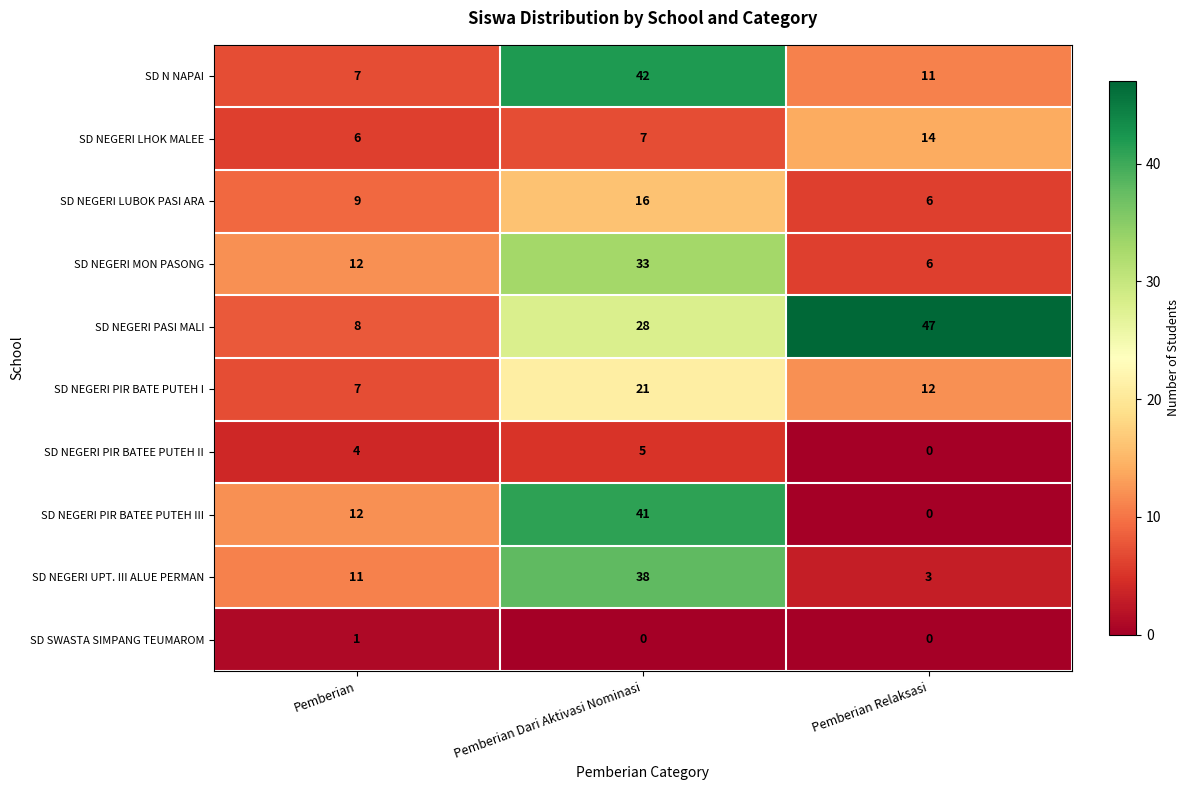

Reading left to right, extract all data points from this chart.

SD N NAPAI: 7	42	11
SD NEGERI LHOK MALEE: 6	7	14
SD NEGERI LUBOK PASI ARA: 9	16	6
SD NEGERI MON PASONG: 12	33	6
SD NEGERI PASI MALI: 8	28	47
SD NEGERI PIR BATE PUTEH I: 7	21	12
SD NEGERI PIR BATEE PUTEH II: 4	5	0
SD NEGERI PIR BATEE PUTEH III: 12	41	0
SD NEGERI UPT. III ALUE PERMAN: 11	38	3
SD SWASTA SIMPANG TEUMAROM: 1	0	0